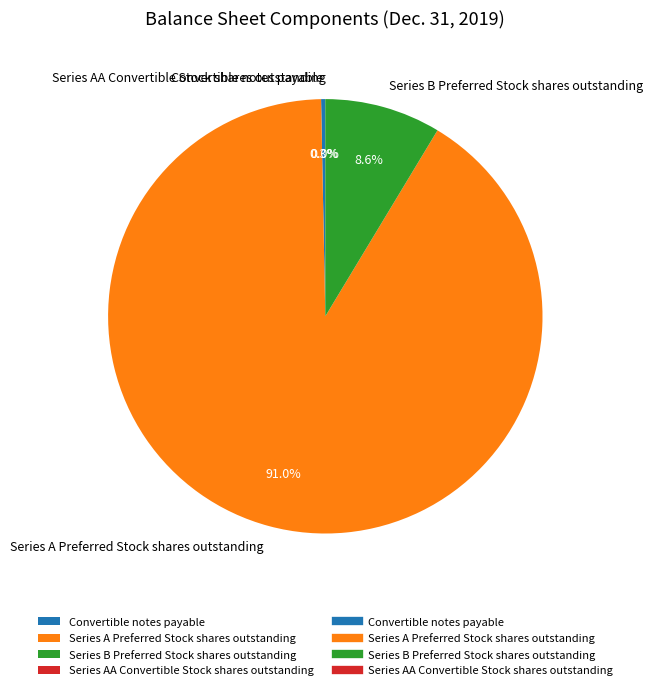

How many segments does this pie chart have?

4